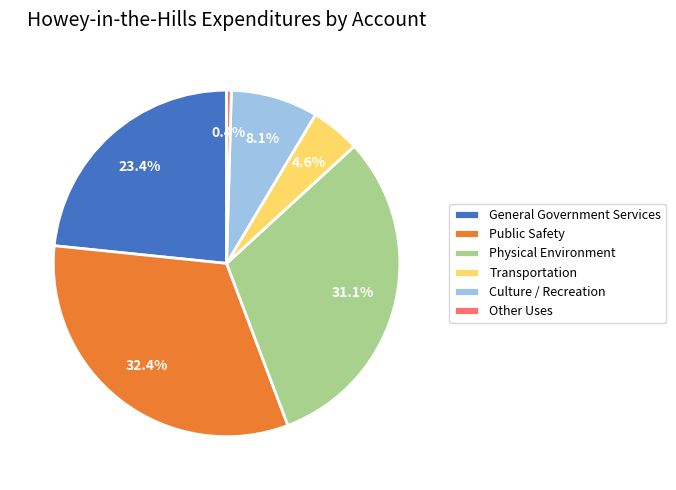

How many segments does this pie chart have?

6